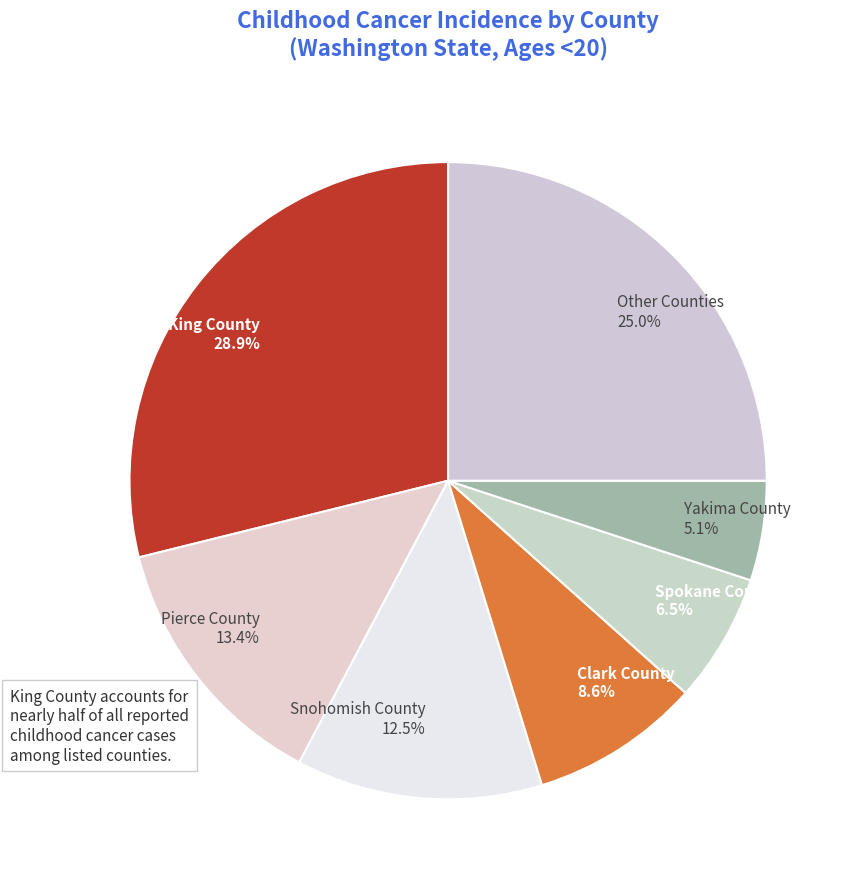

What is the total percentage of Other Counties 25.0% and Yakima County 5.1%?

30.1%